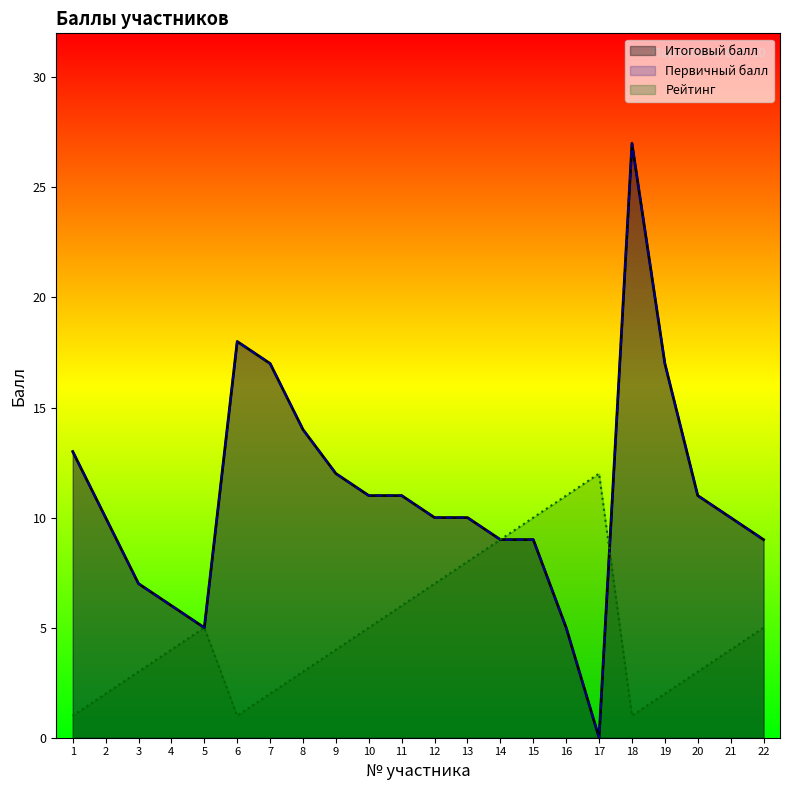

What is the difference between the second highest and second lowest values in the Рейтинг series?

10